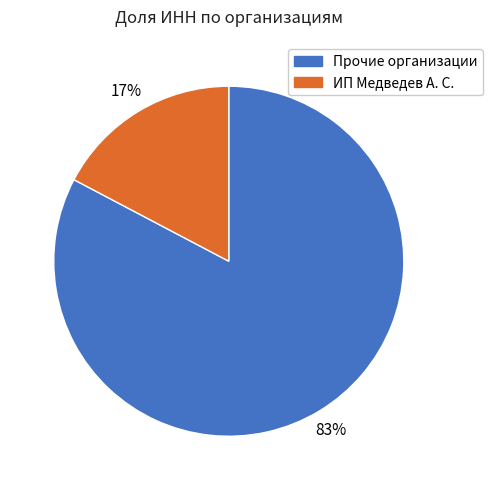

To the nearest percent, what is the average slice percentage?

50%